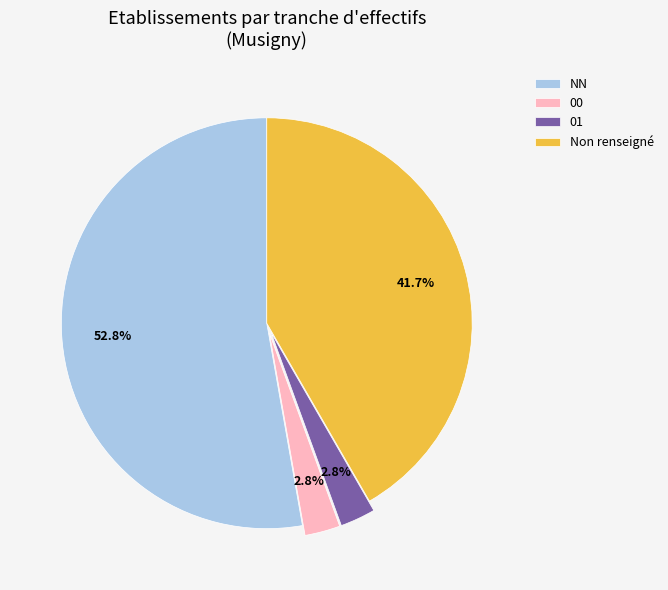

Between 00 and NN, which is larger?

NN